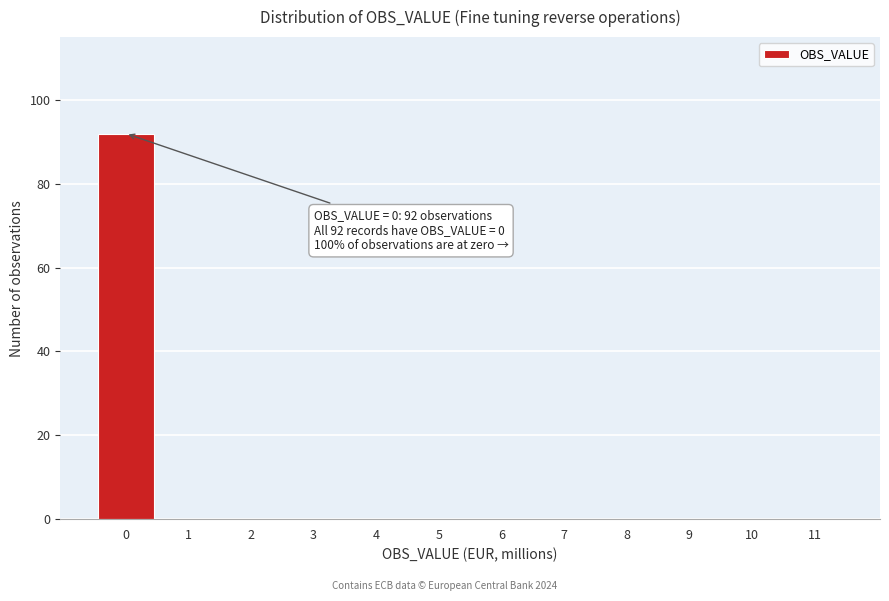

Over which range of the x-axis is the bar tallest?

-0.5 to 0.5